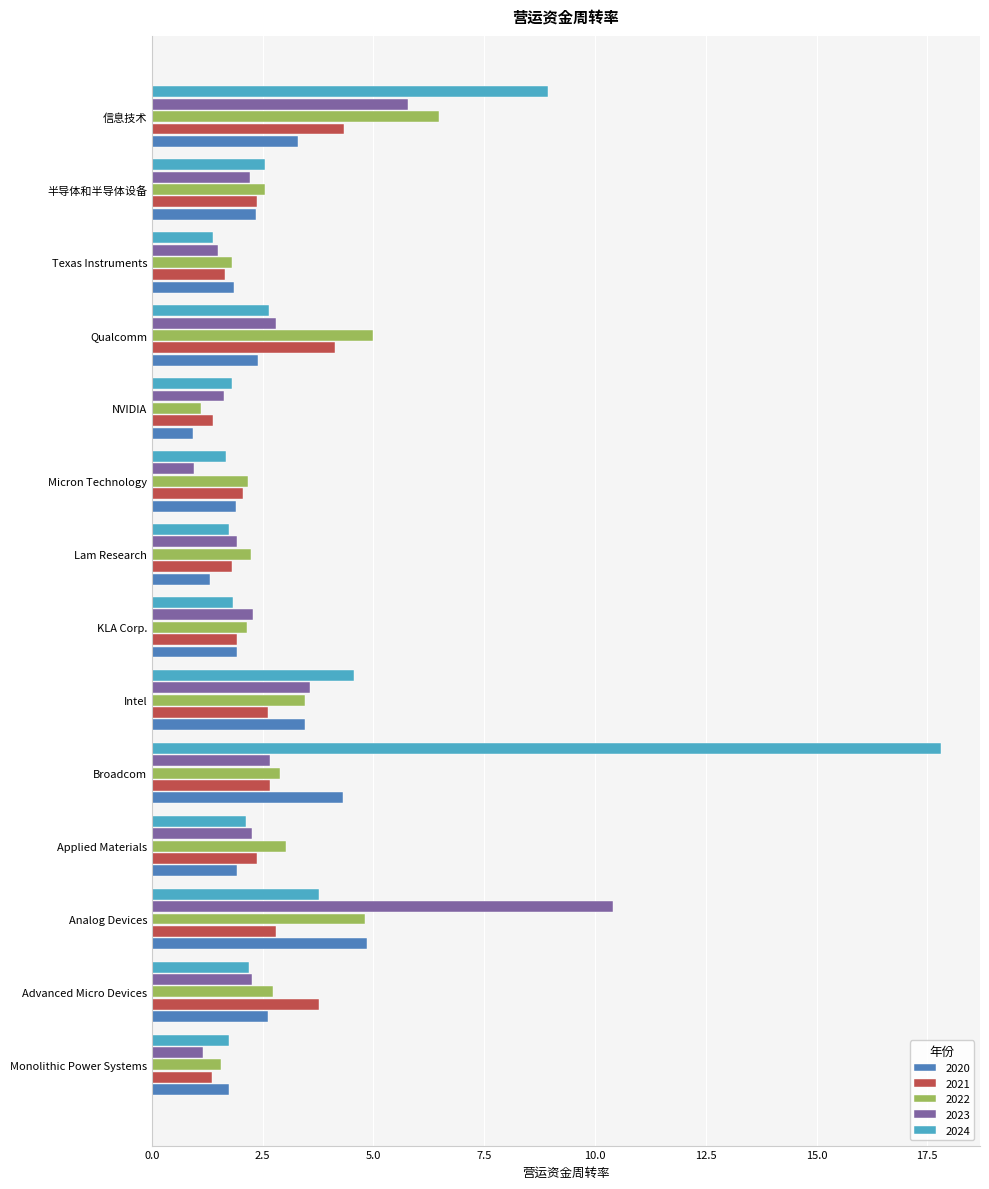

What is the difference between the second highest and minimum values in the 2021 series?

2.8